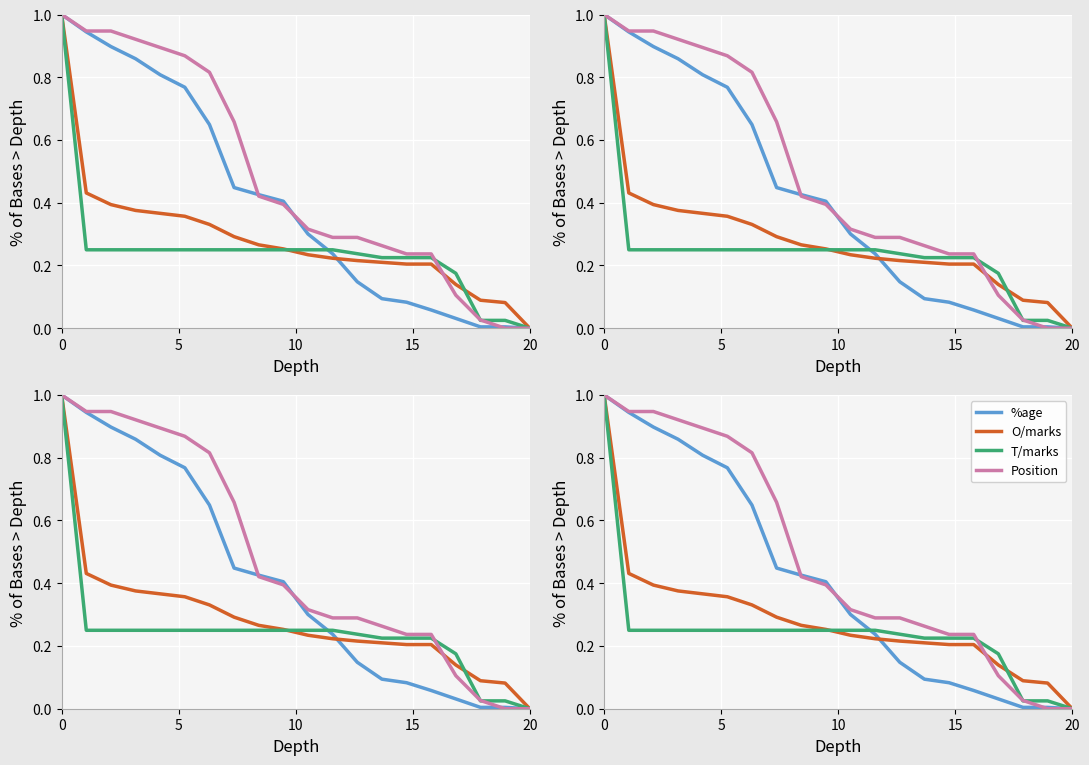

What is the difference between the second highest and minimum values in the T/marks series?

0.2